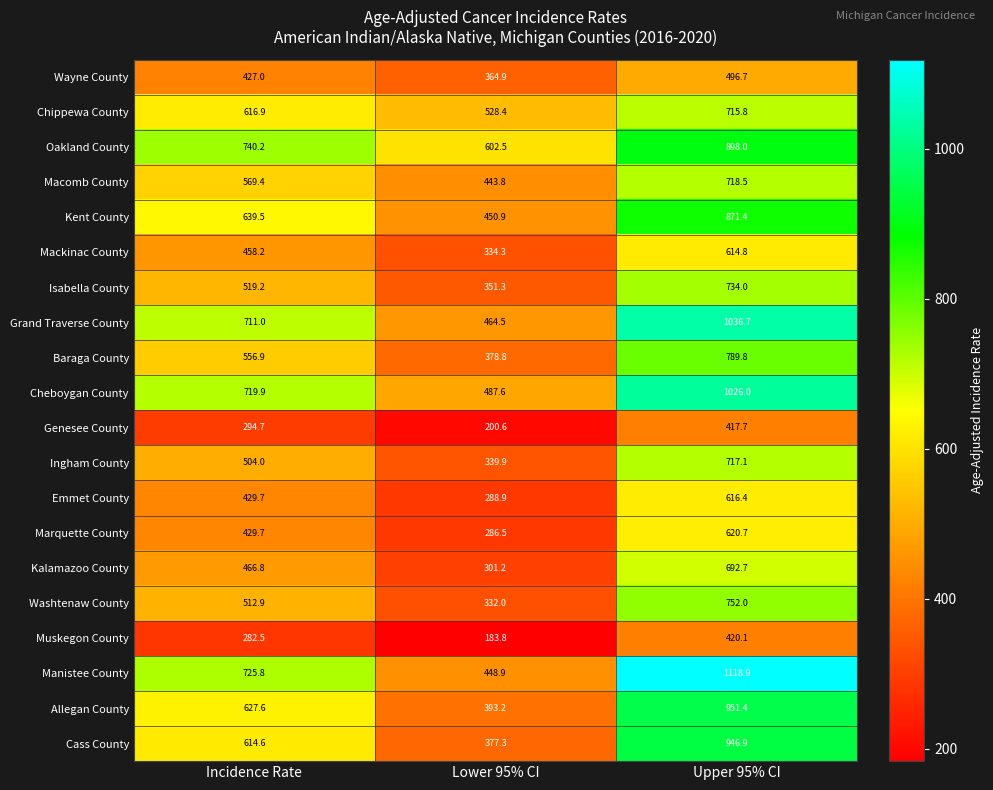

List the series in order of their peak value, lowest first.

Genesee County, Muskegon County, Wayne County, Mackinac County, Emmet County, Marquette County, Kalamazoo County, Chippewa County, Ingham County, Macomb County, Isabella County, Washtenaw County, Baraga County, Kent County, Oakland County, Cass County, Allegan County, Cheboygan County, Grand Traverse County, Manistee County